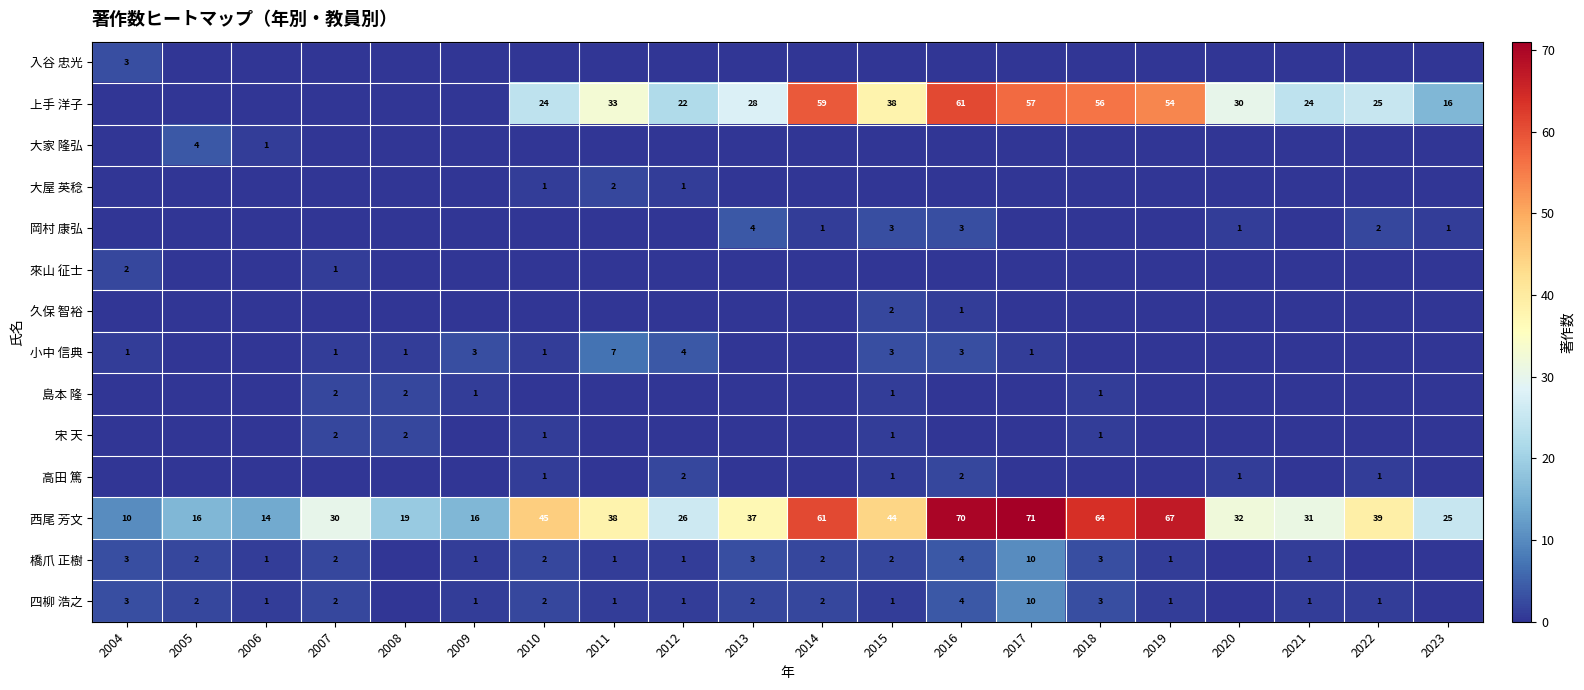

The 高田 篤 series shows 0 at 2015. True or false?

False